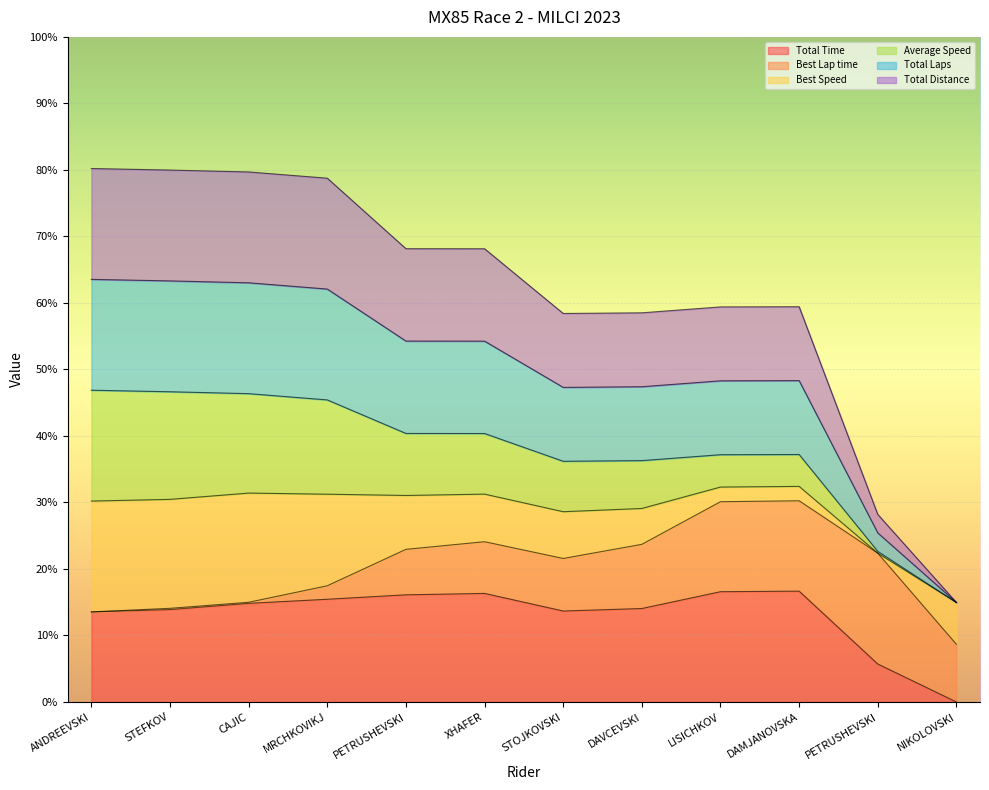

Rank the categories by Total Laps value from highest to lowest.

ANDREEVSKI, STEFKOV, CAJIC, MRCHKOVIKJ, PETRUSHEVSKI, XHAFER, DAMJANOVSKA, LISICHKOV, DAVCEVSKI, STOJKOVSKI, PETRUSHEVSKI, NIKOLOVSKI